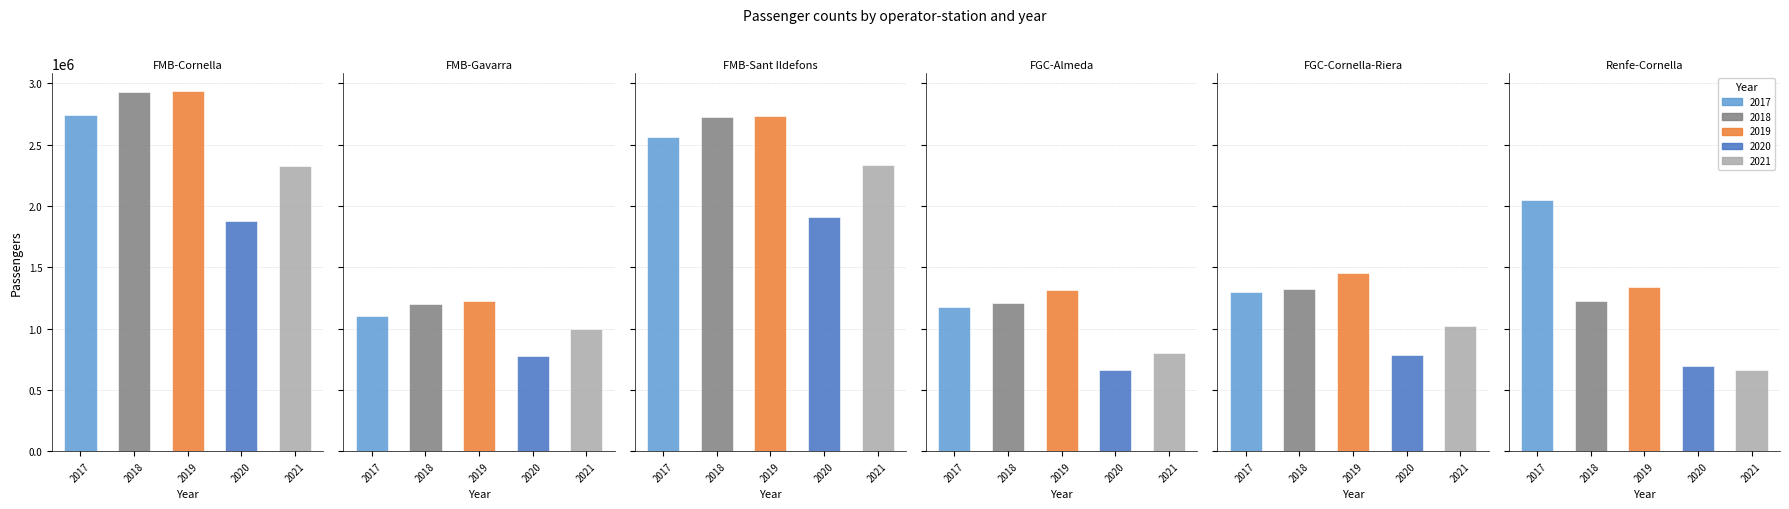

Reading left to right, transcribe all the data shown in this chart.

2017: 2745593	1103506	2563817	1177539	1301382	2048247
2018: 2930394	1199093	2725424	1211295	1326260	1221964
2019: 2936248	1222815	2734208	1314503	1451597	1337407
2020: 1881362	779636	1912643	661377	784580	693860
2021: 2328576	996415	2331625	803418	1023088	665292